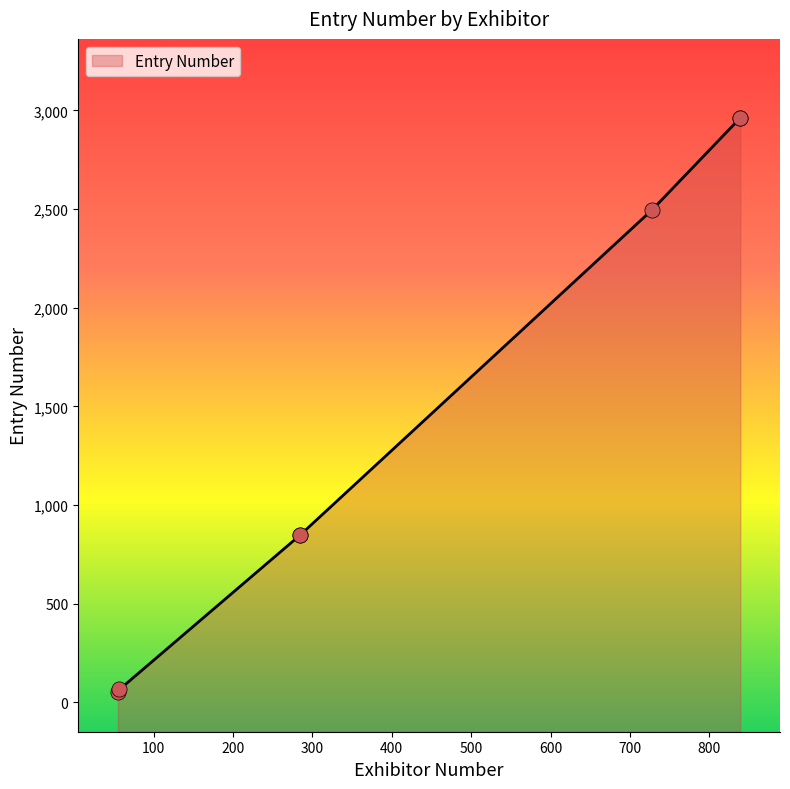

Approximately how many times larger is the value at 839 compared to 285?

3.5